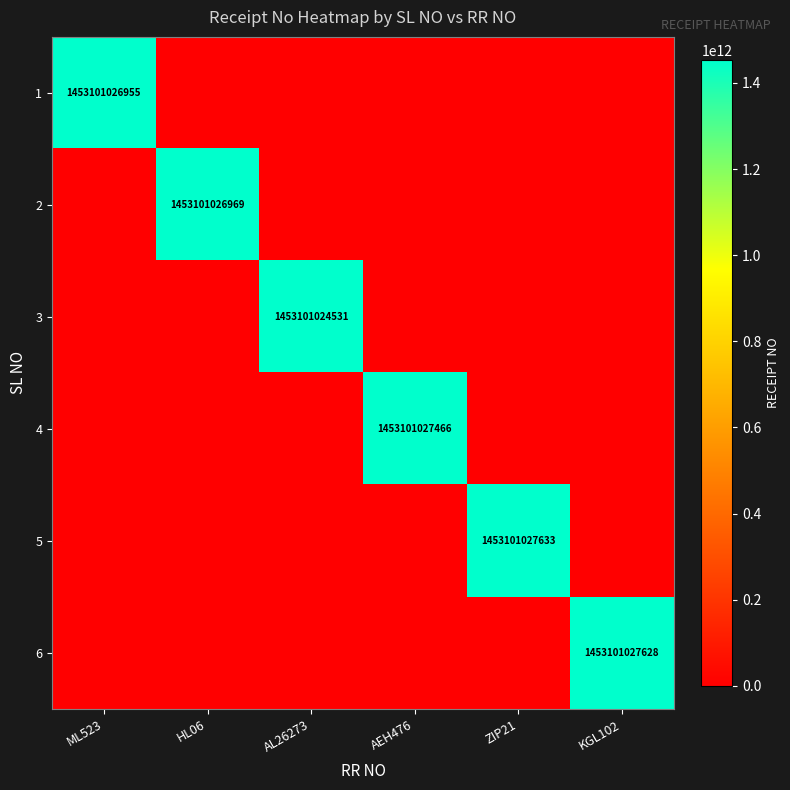

At how many categories does at least one series exceed 1322539220806?

6